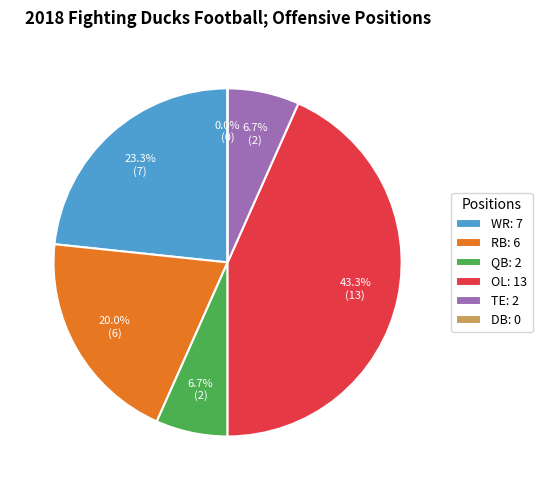

Rank the categories by value from lowest to highest.

DB, QB, TE, RB, WR, OL